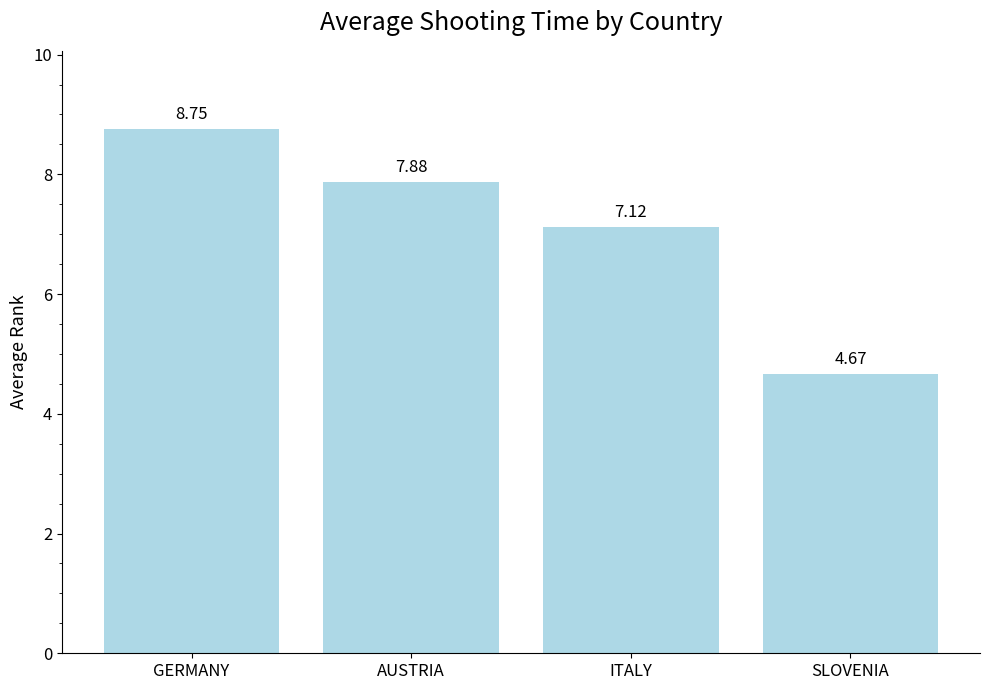

Read the value at ITALY.

7.1